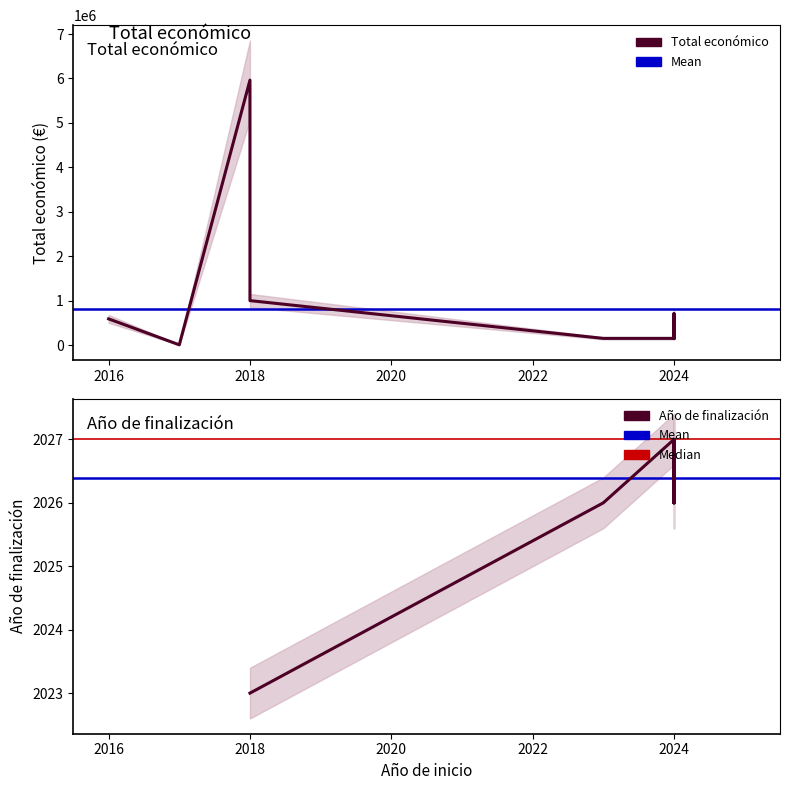

What is the value of the Año de finalización point at the 1st from the left?

2023.0